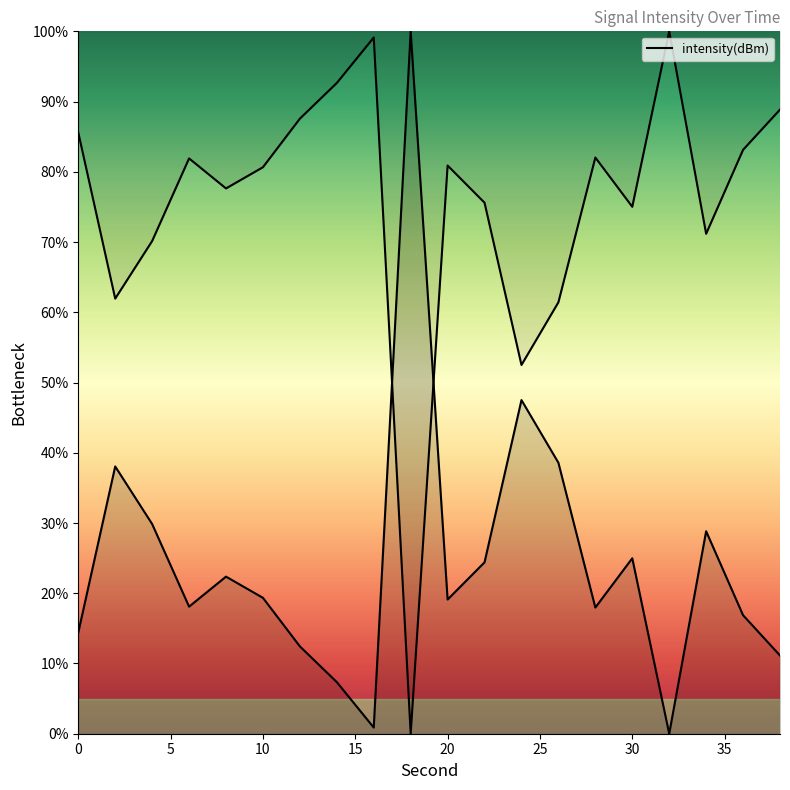

Reading right to left, transcribe all the data shown in this chart.

11.1	16.9	28.8	0.0	25.0	18.0	38.6	47.5	24.4	19.1	100.0	0.9	7.3	12.4	19.3	22.4	18.1	29.9	38.1	14.4